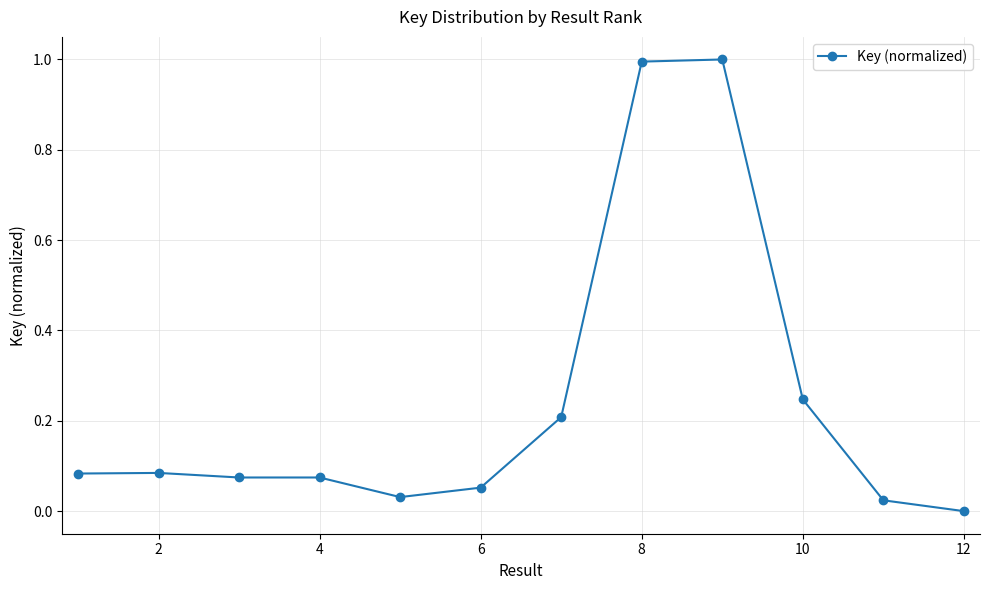

What is the maximum value shown in the chart?

1.0